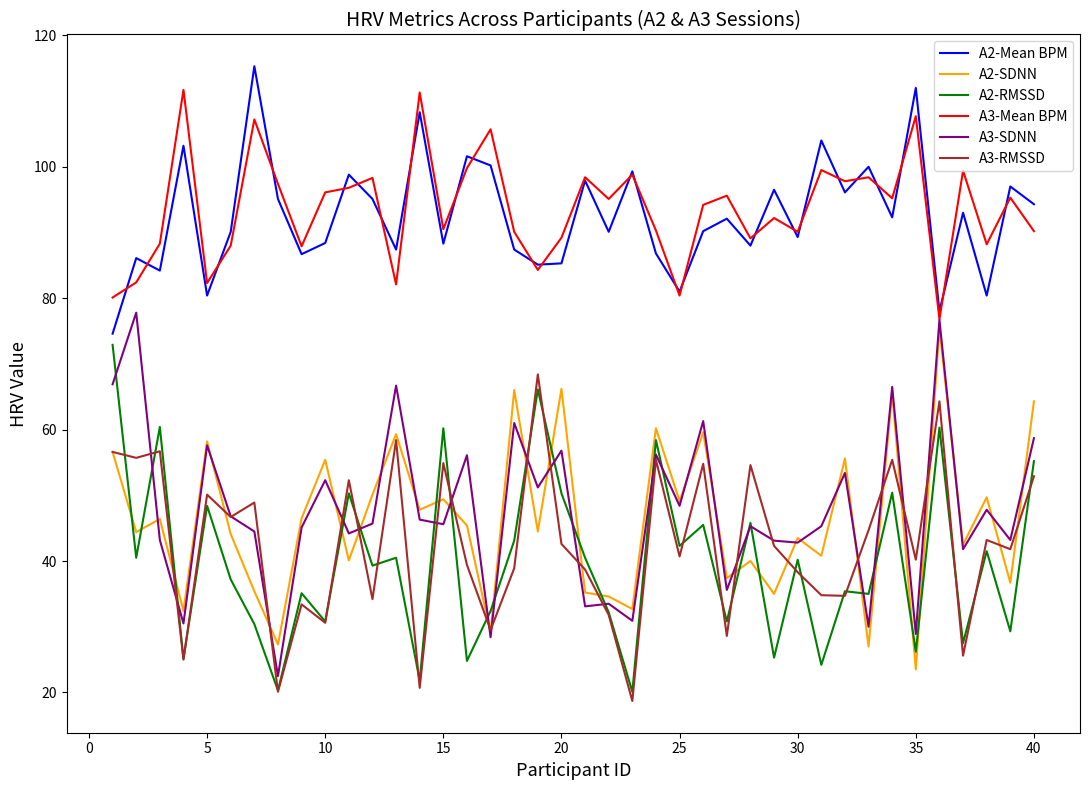

True or false: A2-SDNN and A2-Mean BPM intersect in this chart.

False